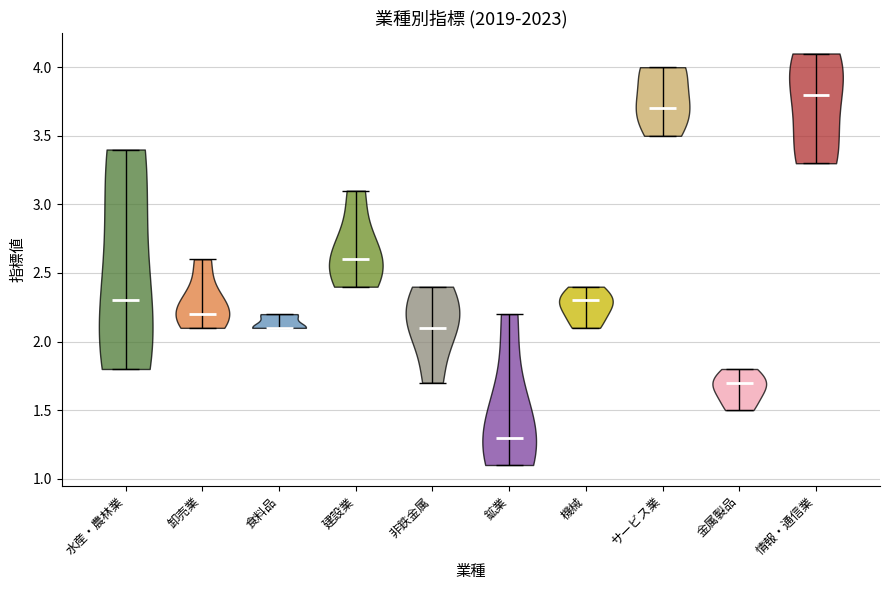

What is the highest point the violin for 水産・農林業 reaches on the y-axis? The values are not printed on the chart, so give them approximately, as read against the axis.

3.4